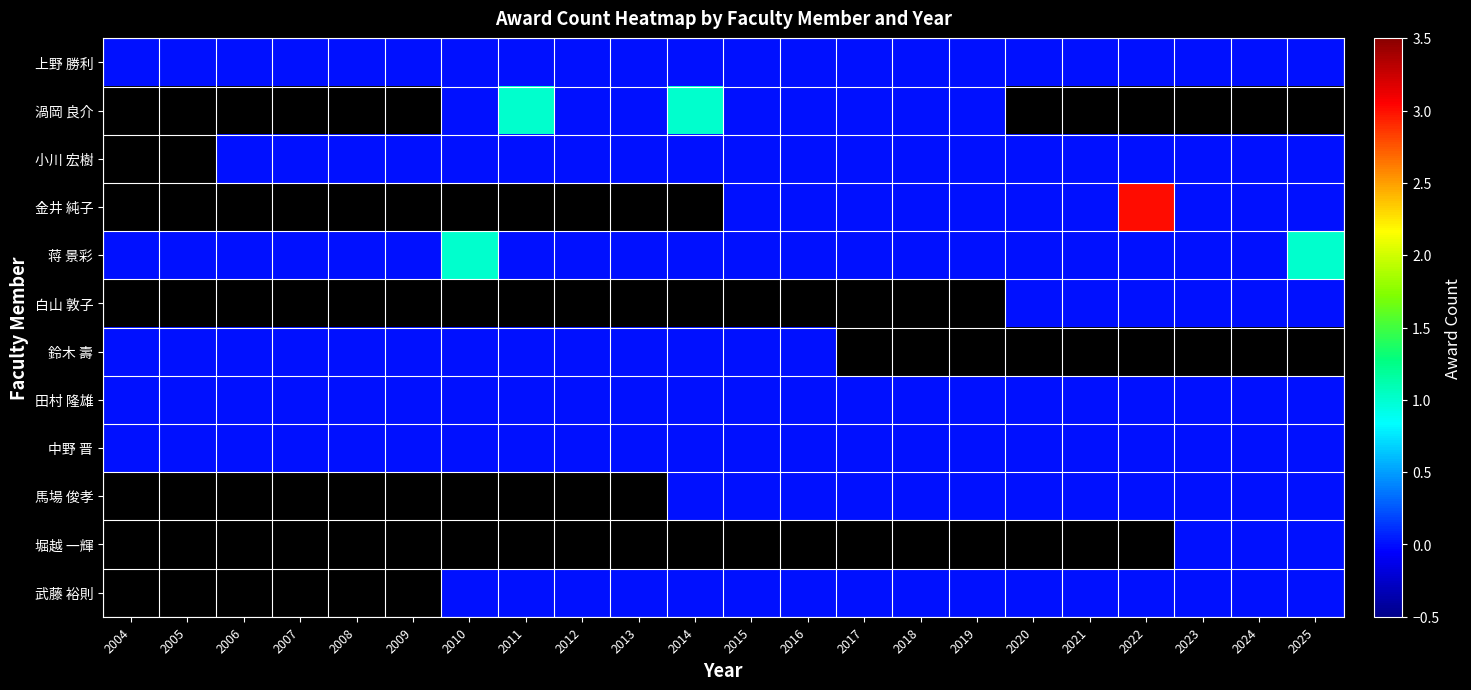

Which category has the highest value in the 中野 晋 series?

2004